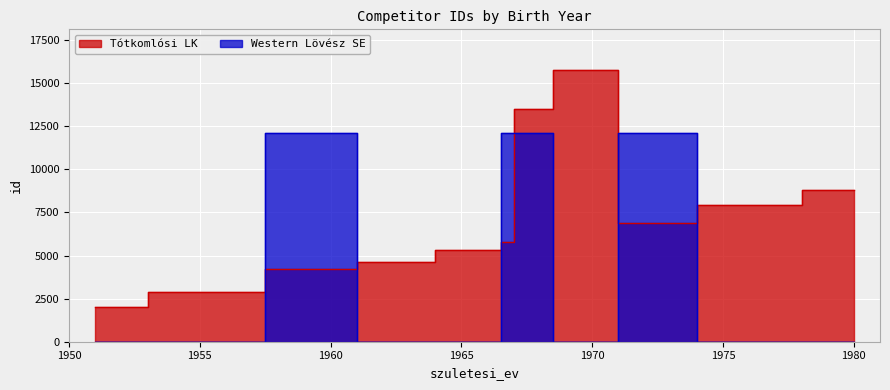

Is the value of Western Lövész SE at 1966 greater than the value of Tótkomlósi LK at 1967?

No